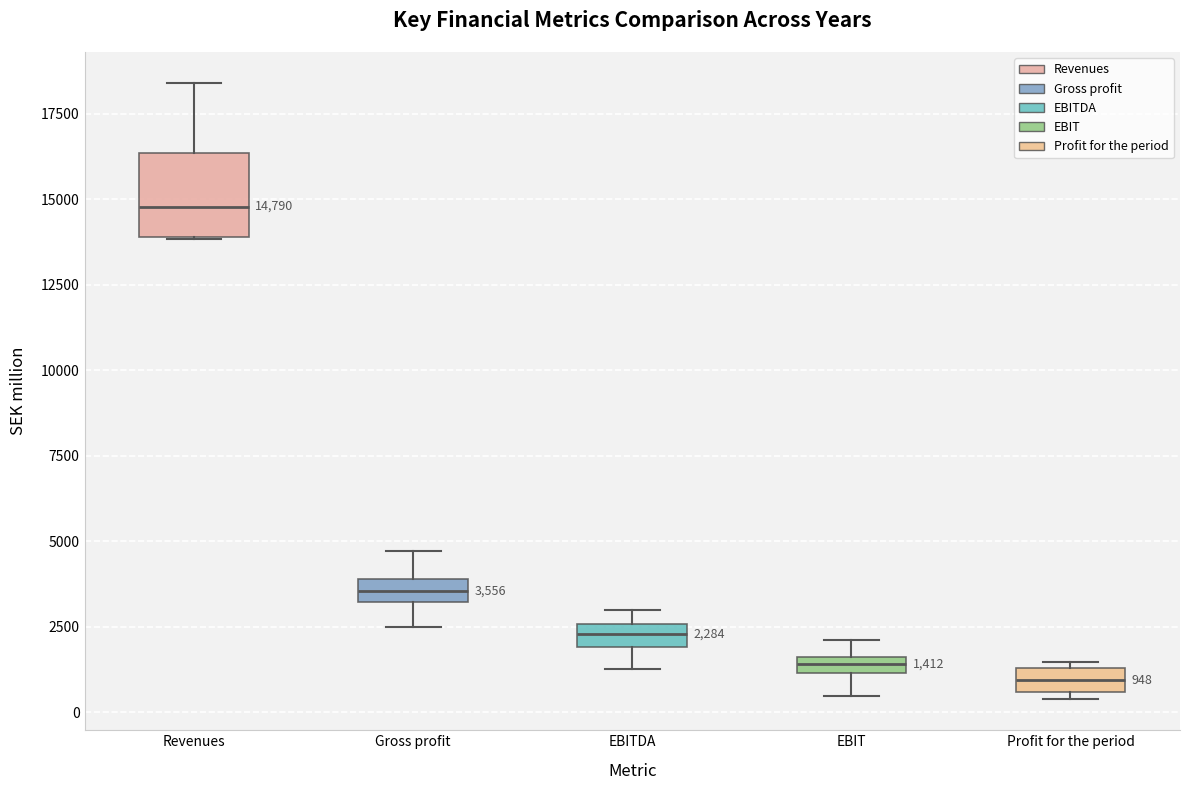

Which box is the tallest, from its lower edge to its upper edge?

Revenues